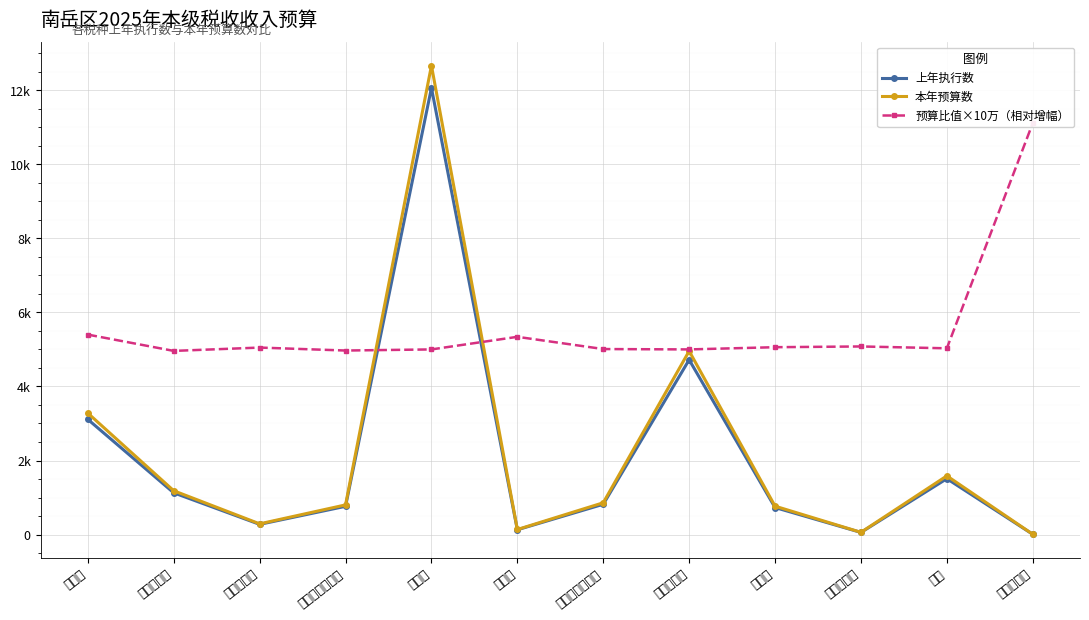

What position from the left is 企业所得税?

2